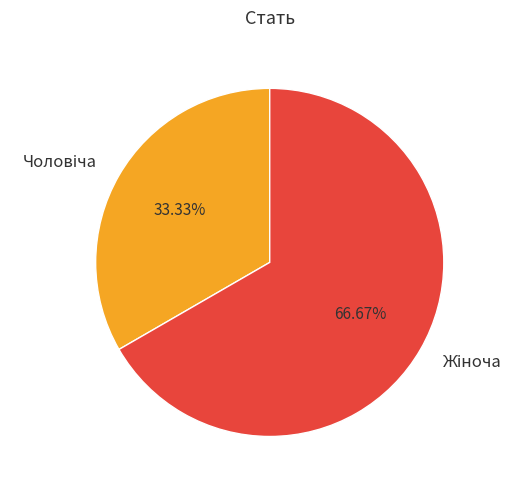

To the nearest percent, what is the average slice percentage?

50%